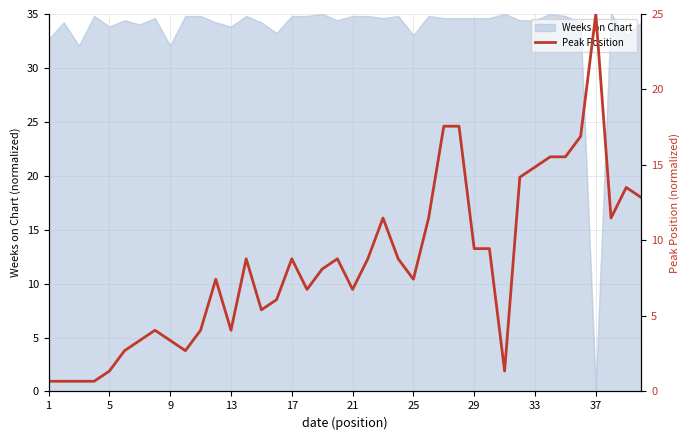

What is the maximum value for Weeks on Chart?

35.0